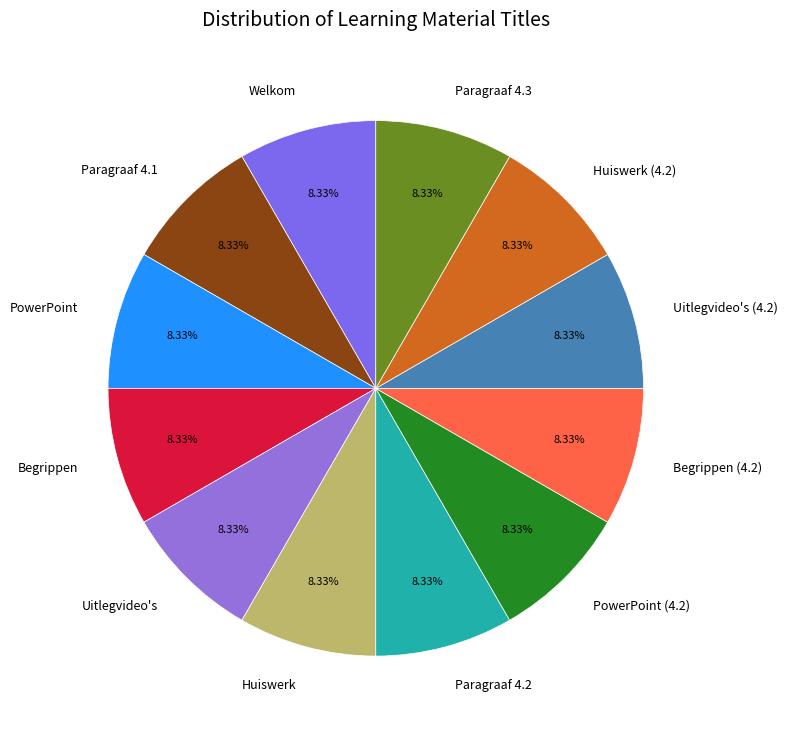

How many segments does this pie chart have?

12